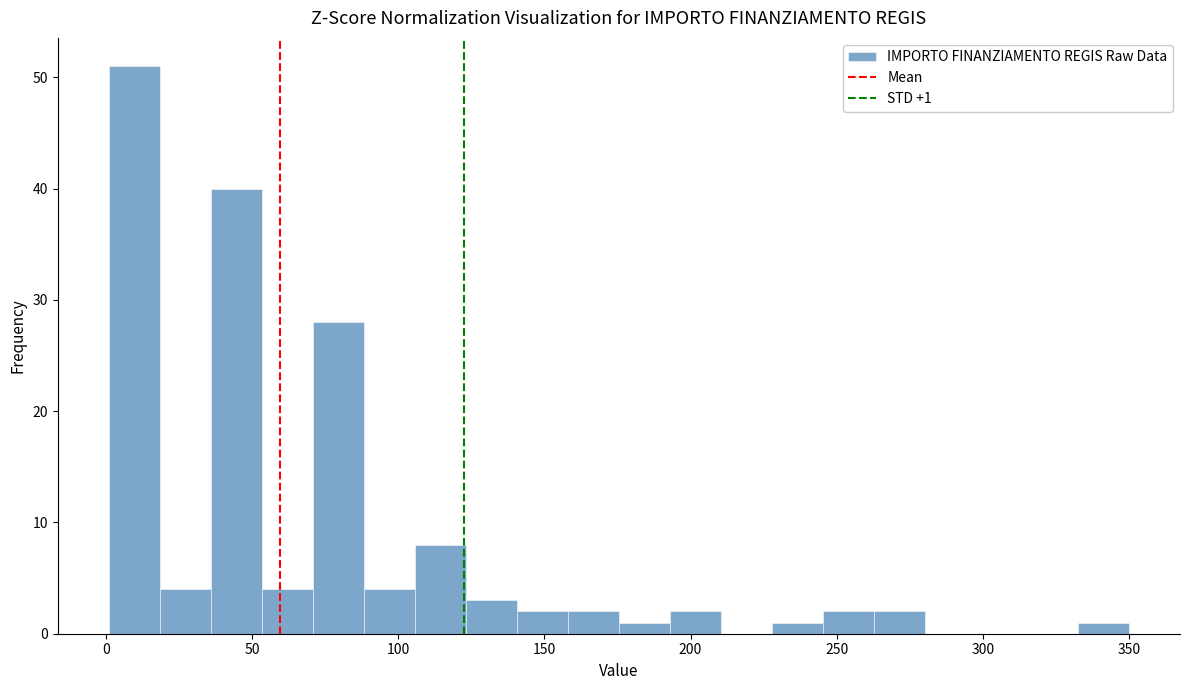

Around what value on the x-axis is the tallest bar? Give the approximate position of its centre, as read against the axis.

10